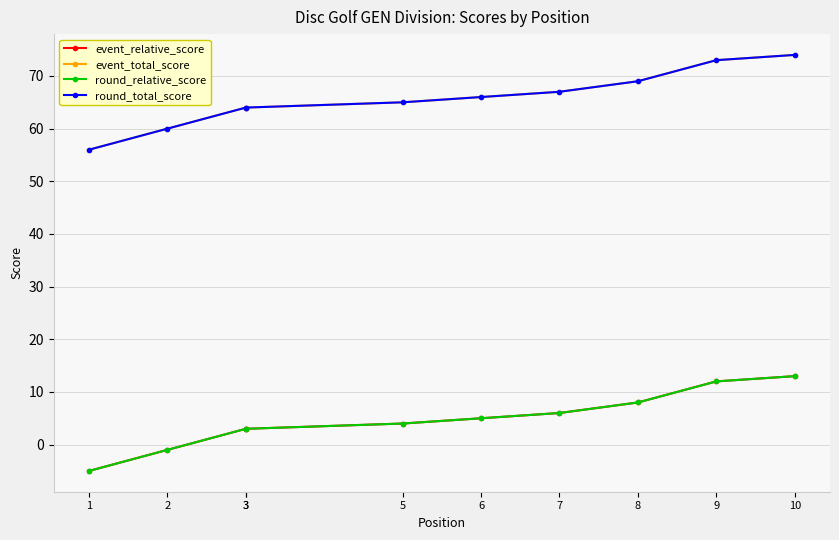

What is the total value across all series at 3?

134